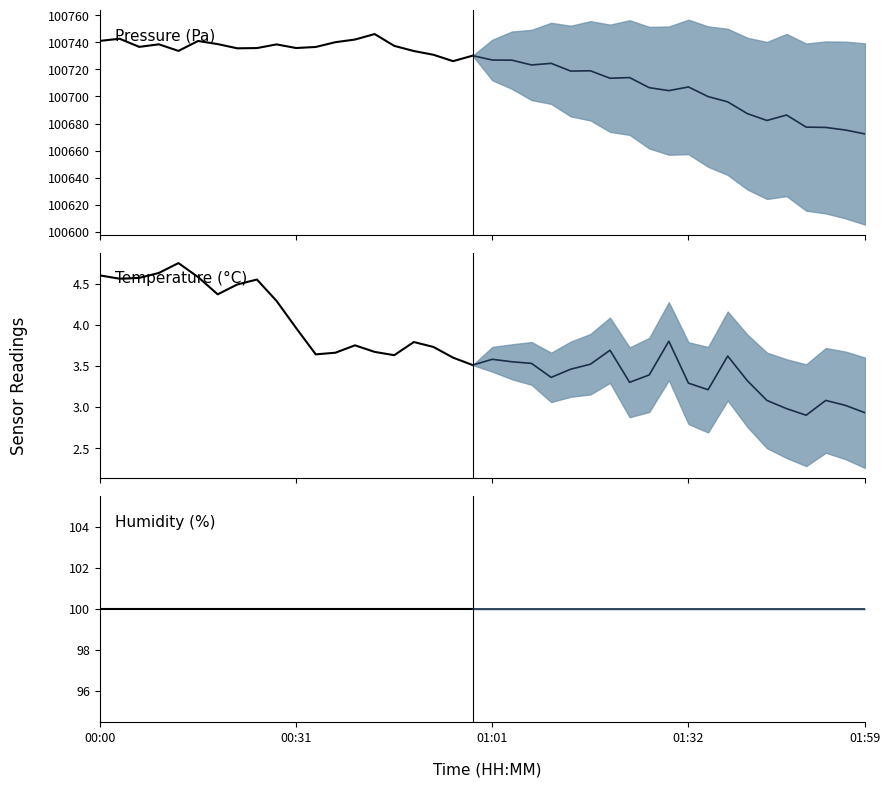

Which series has the largest total across all categories?

pressure